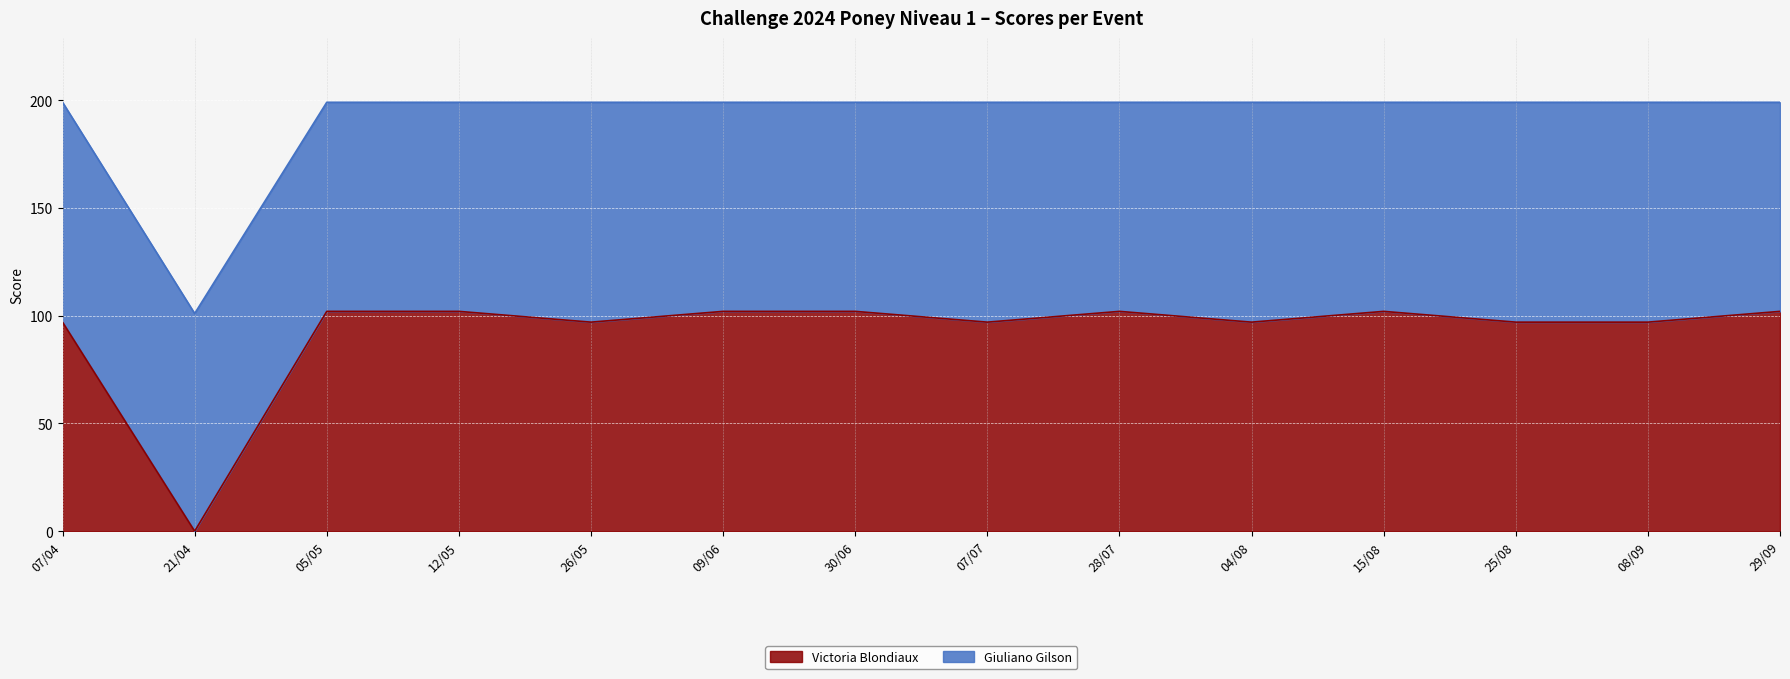

What is the label of the 7th point from the right?

07/07